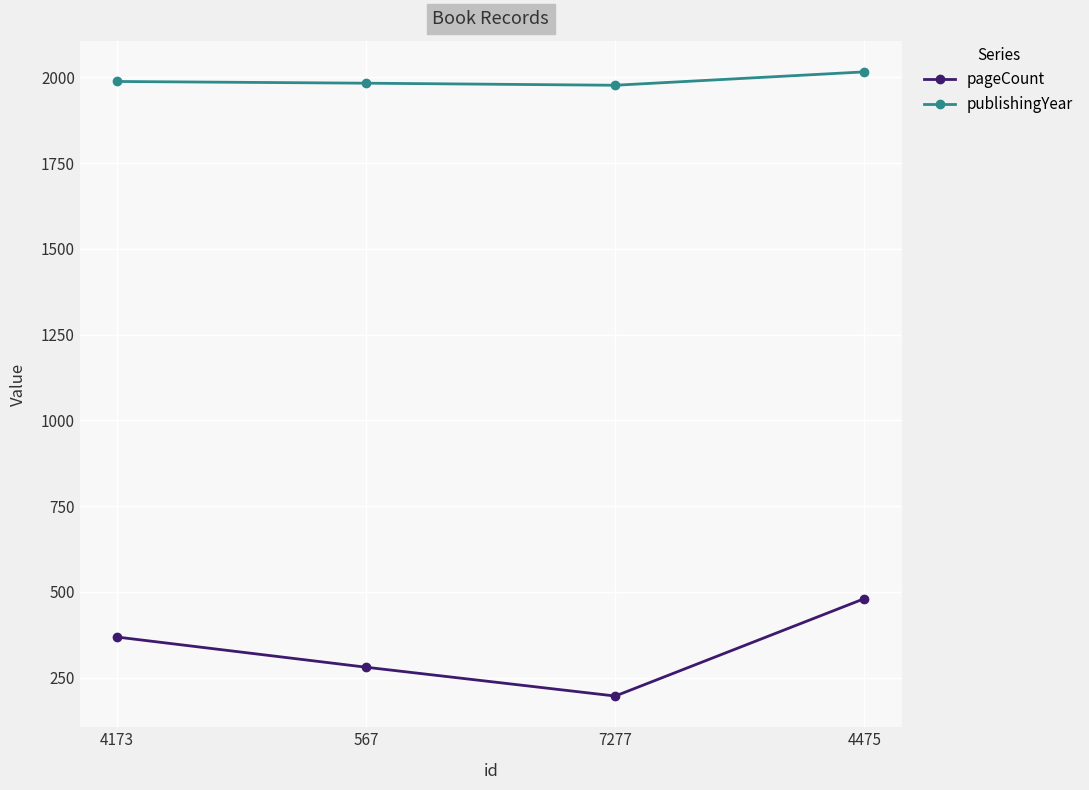

What position from the left is 4173?

1